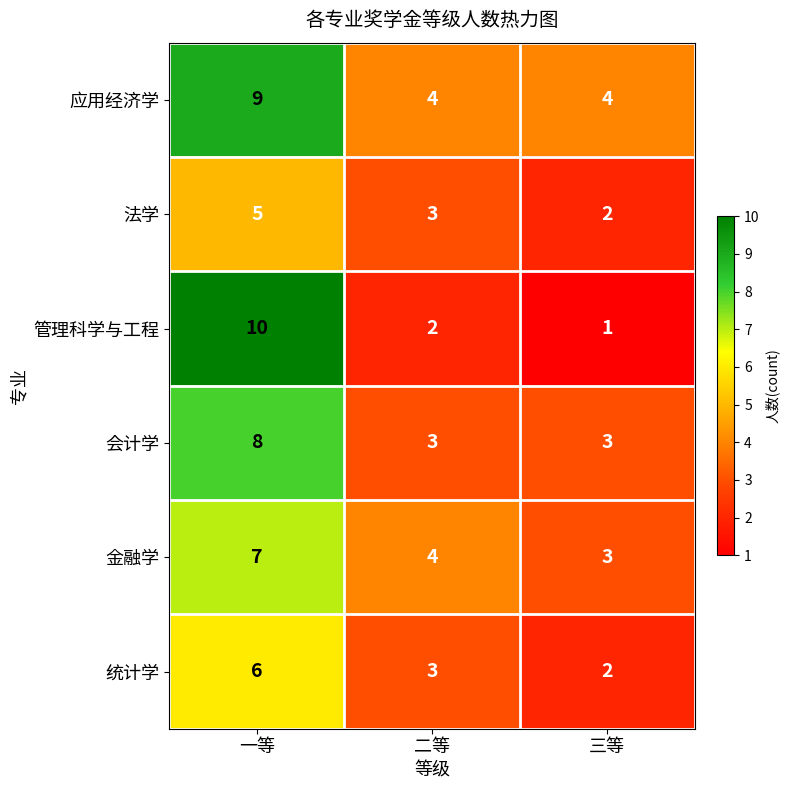

Which series has the largest range (max minus min)?

管理科学与工程